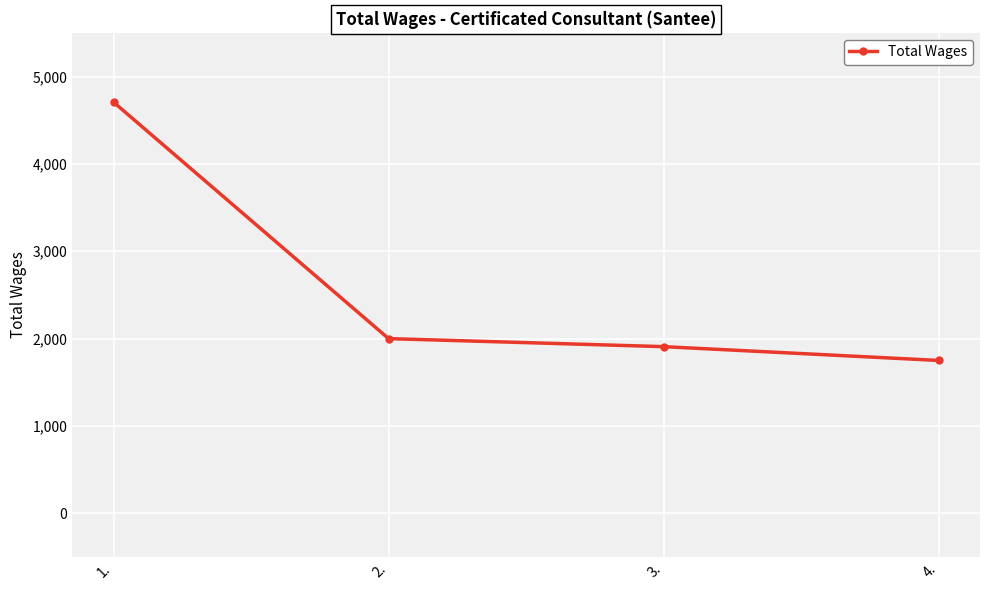

Where does the data first go above 2000?

1.